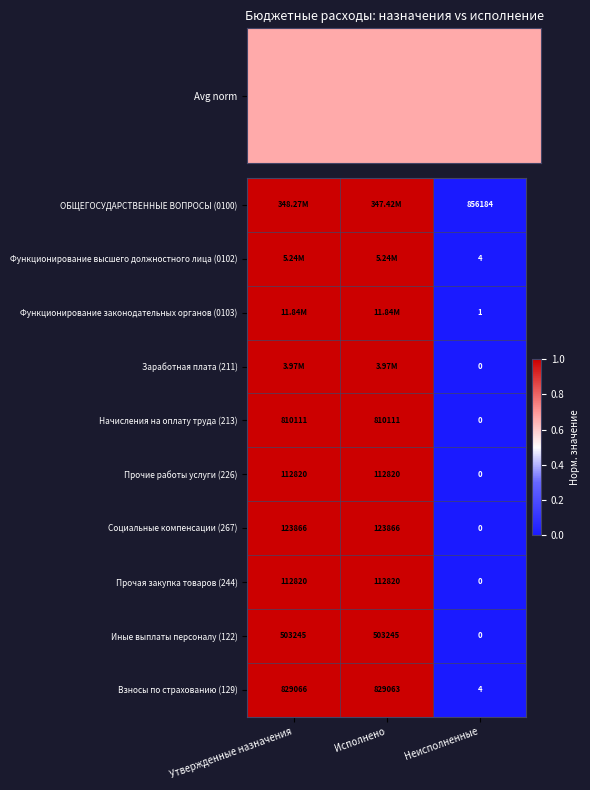

Which category has the lowest value in the Взносы по страхованию (129) series?

Неисполненные